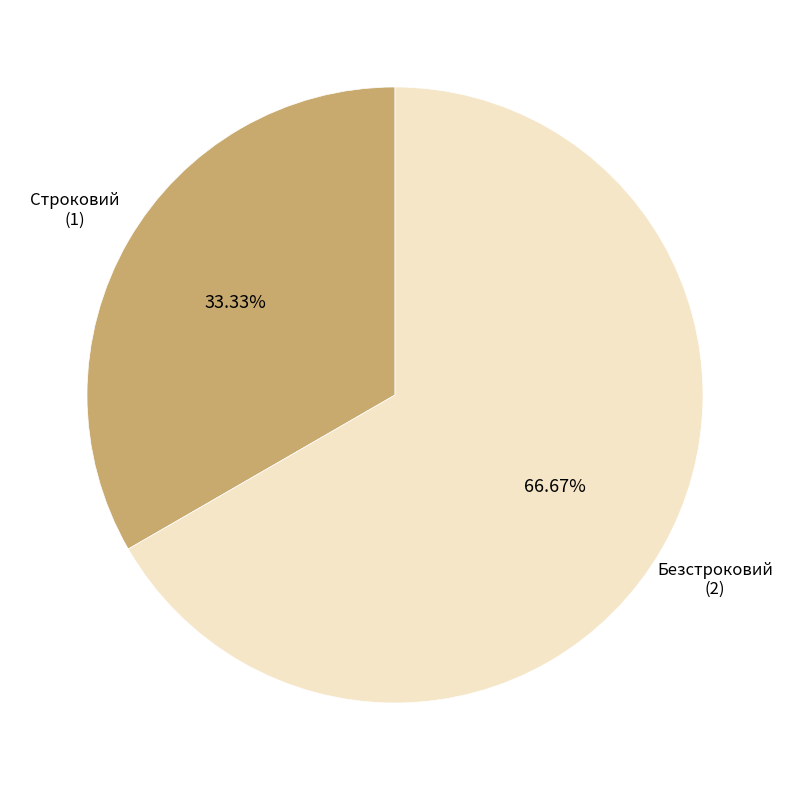

Which category accounts for the majority?

Безстроковий